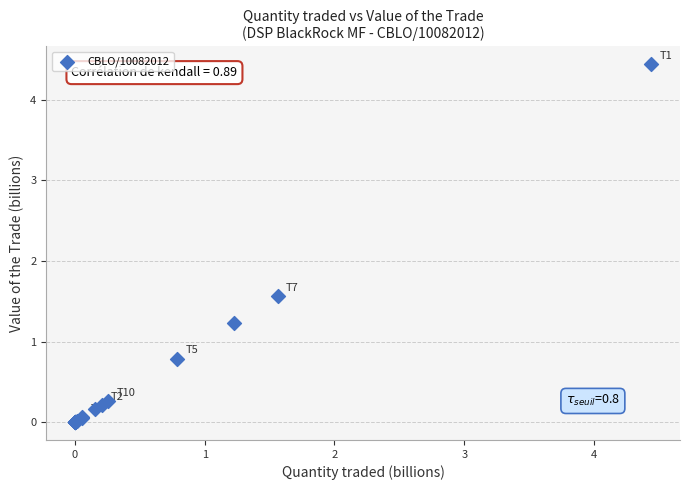

What Y value in the scatter plot is closest to 2?

1.6